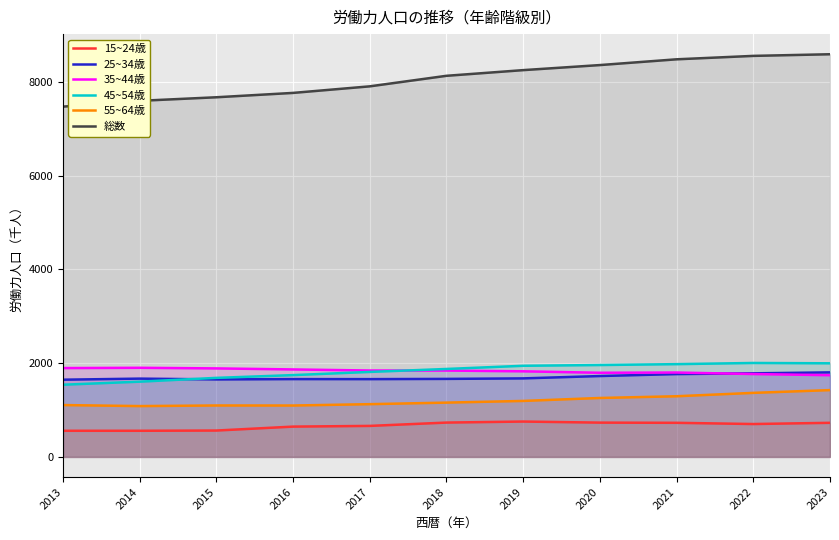

How many data points in 45~54歳 are above 1877?

5